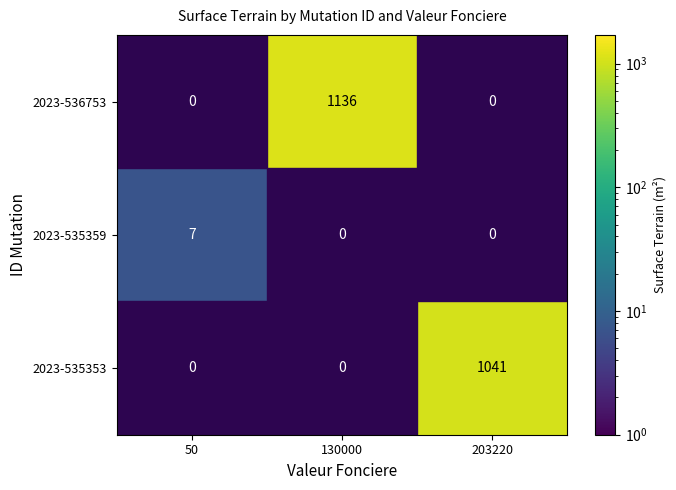

True or false: 2023-535353 has a value of 579 at 203220.

False